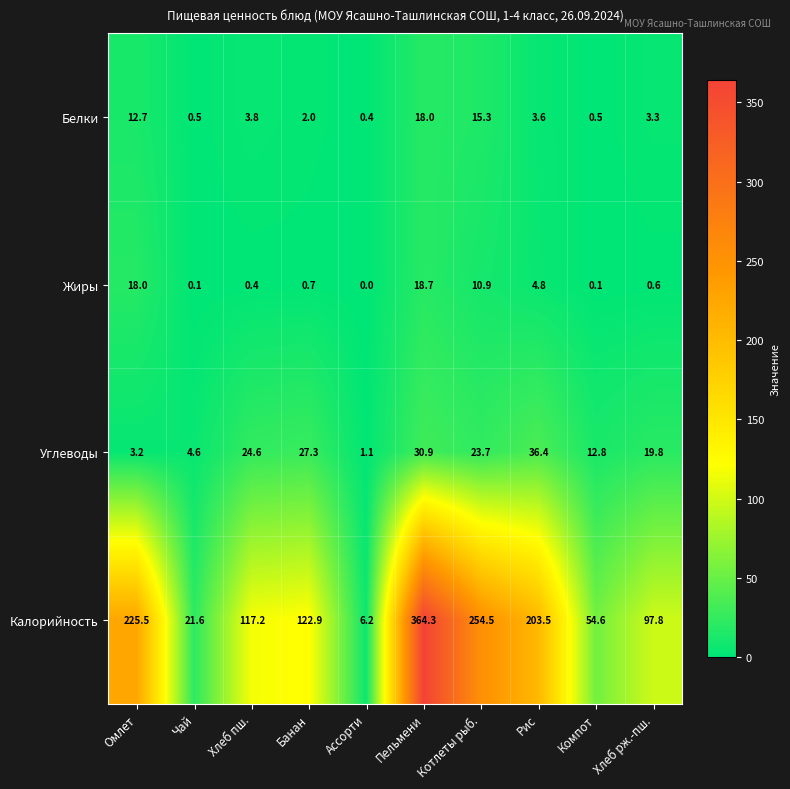

The Углеводы series shows 22.8 at Компот. True or false?

False